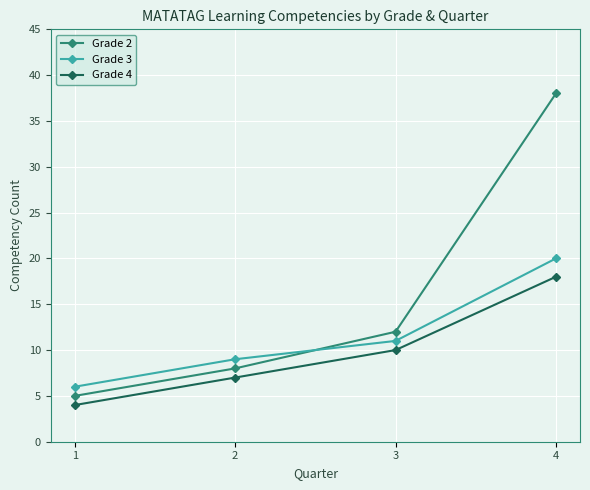

How many data points does each series have?

4